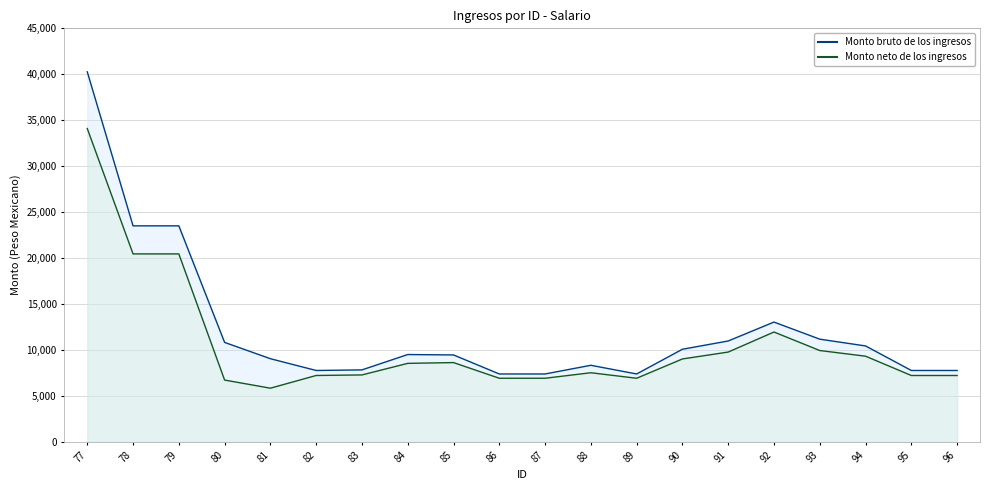

At which category does Monto bruto de los ingresos reach its first local valley?

82